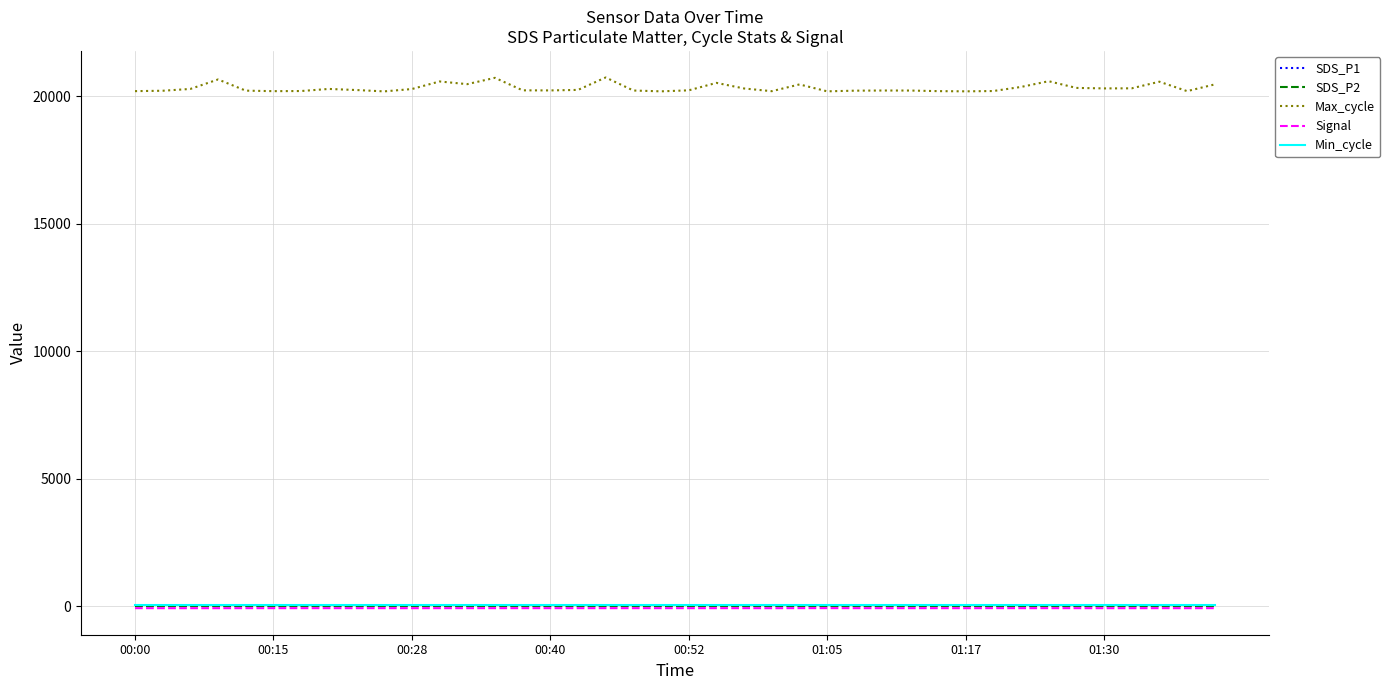

True or false: Max_cycle and SDS_P1 cross at least once.

False